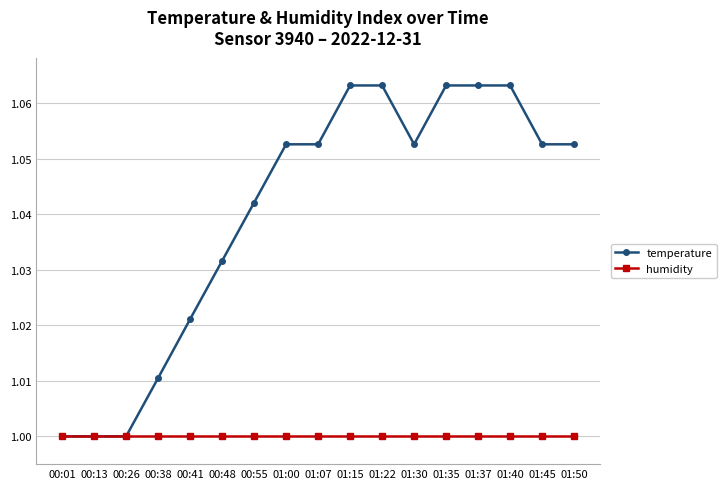

At 01:37, list the series in order from largest to smallest.

temperature, humidity